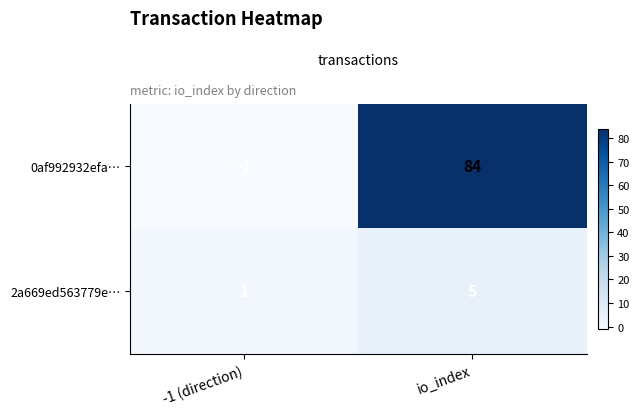

How many positive values does the row_0 series have?

1